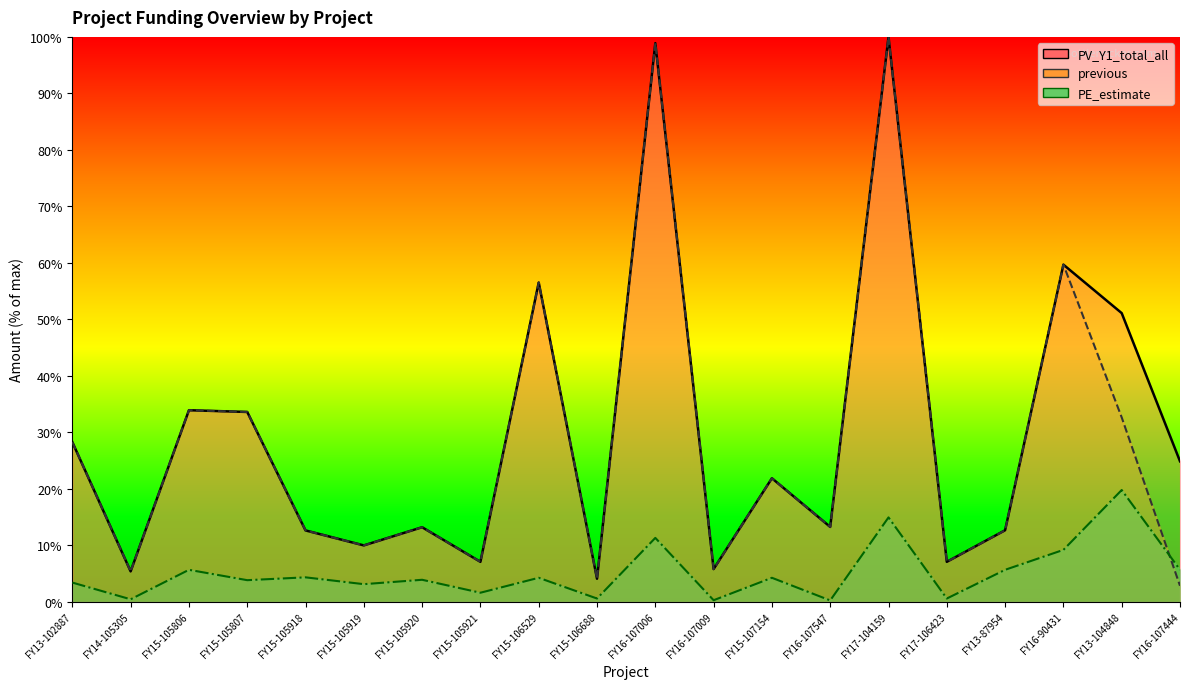

Rank the categories by PV_Y1_total_all value from highest to lowest.

FY17-104159, FY16-107006, FY16-90431, FY15-106529, FY13-104848, FY15-105806, FY15-105807, FY13-102887, FY16-107444, FY15-107154, FY16-107547, FY15-105920, FY13-87954, FY15-105918, FY15-105919, FY17-106423, FY15-105921, FY16-107009, FY14-105305, FY15-106688